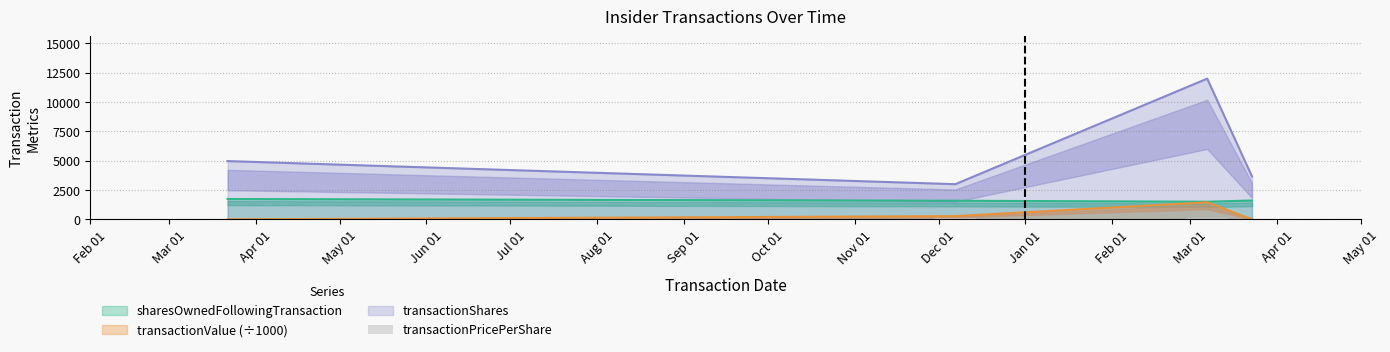

What is the change in value from Feb 01 to Apr 01?

+121.0